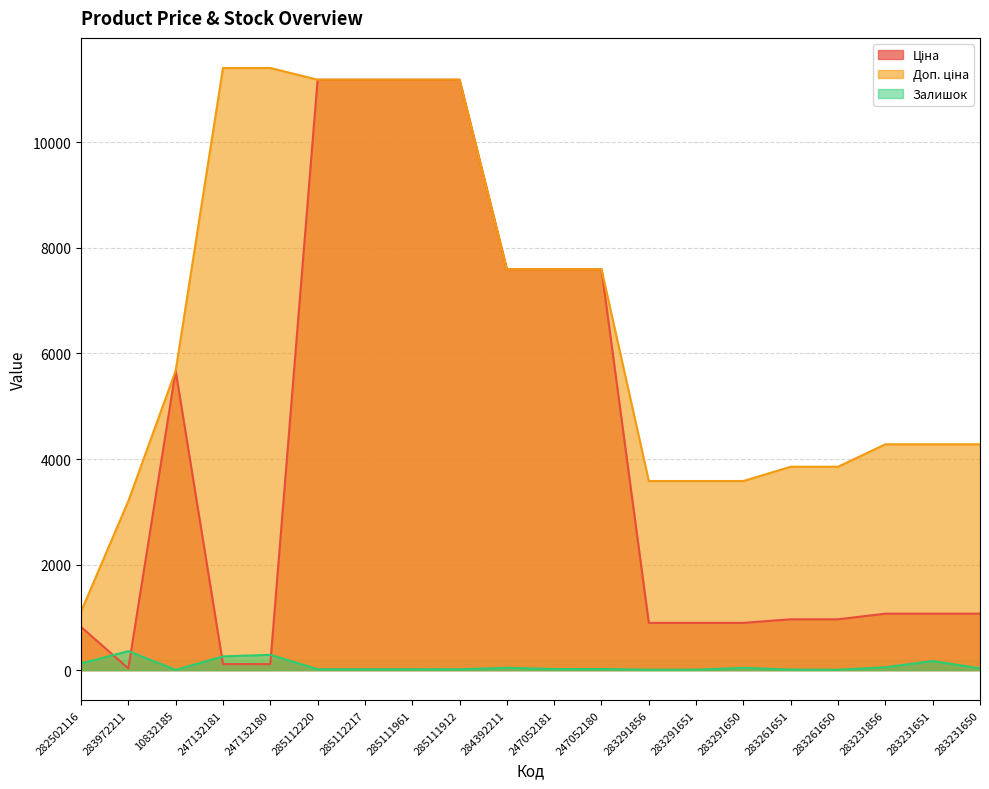

Reading left to right, list all the values displayed in this chart.

Ціна: 282502116=818.5	283972211=32.0	10832185=5673.8	247132181=114.1	247132180=114.1	285112220=11188.2	285112217=11188.2	285111961=11188.2	285111912=11188.2	284392211=7596.5	247052181=7596.5	247052180=7596.5	283291856=895.9	283291651=895.9	283291650=895.9	283261651=963.5	283261650=963.5	283231856=1069.8	283231651=1069.8	283231650=1069.8
Доп. ціна: 282502116=1109.2	283972211=3205.0	10832185=5673.8	247132181=11410.0	247132180=11410.0	285112220=11188.2	285112217=11188.2	285111961=11188.2	285111912=11188.2	284392211=7596.5	247052181=7596.5	247052180=7596.5	283291856=3583.6	283291651=3583.6	283291650=3583.6	283261651=3854.0	283261650=3854.0	283231856=4279.1	283231651=4279.1	283231650=4279.1
Залишок: 282502116=125.0	283972211=360.0	10832185=4.0	247132181=260.0	247132180=290.0	285112220=17.0	285112217=17.0	285111961=17.0	285111912=15.0	284392211=44.0	247052181=20.0	247052180=21.0	283291856=7.0	283291651=7.0	283291650=43.0	283261651=9.0	283261650=6.0	283231856=54.0	283231651=172.0	283231650=34.0